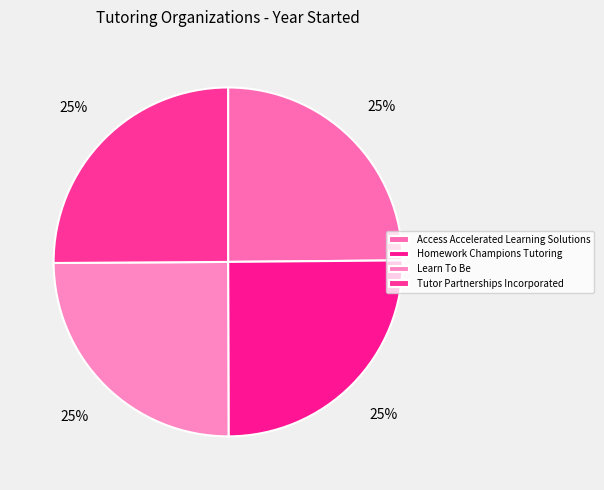

Count the number of slices in the pie.

4